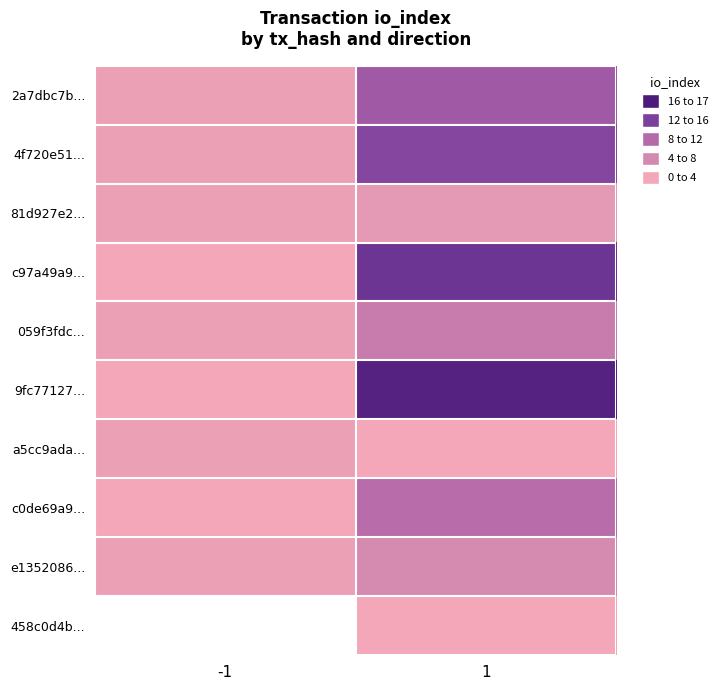

Between -1 and 1, which is larger?

1